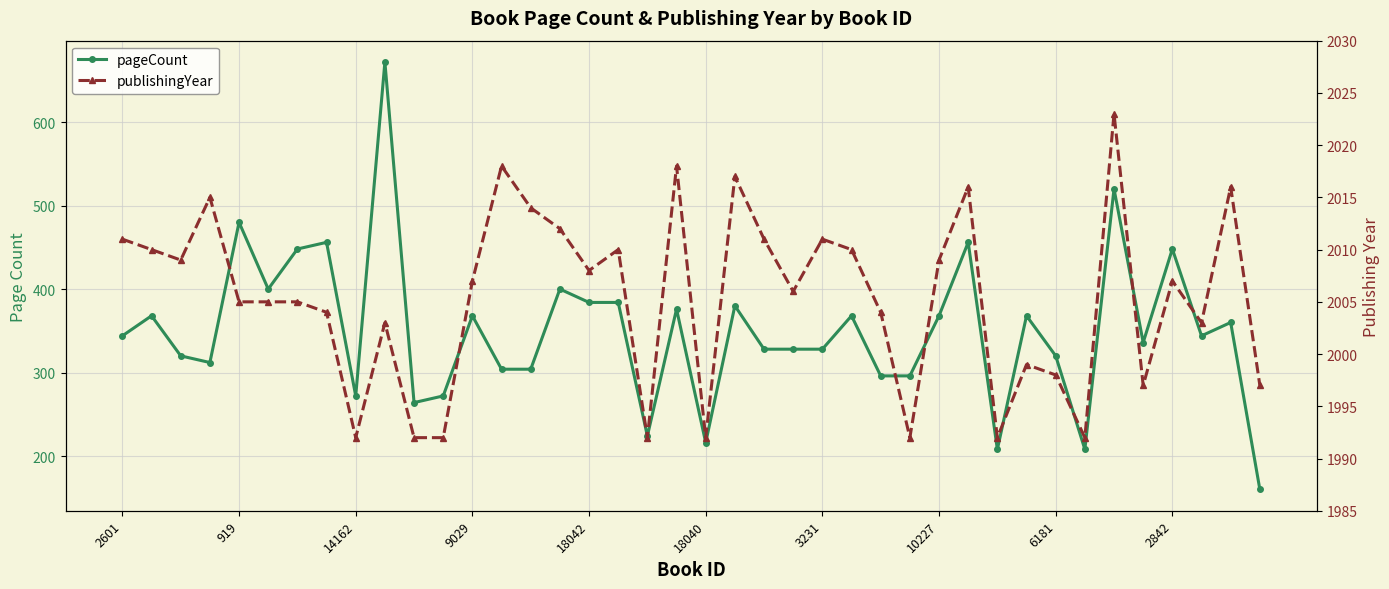

True or false: pageCount has a value of 214 at 2842.

False